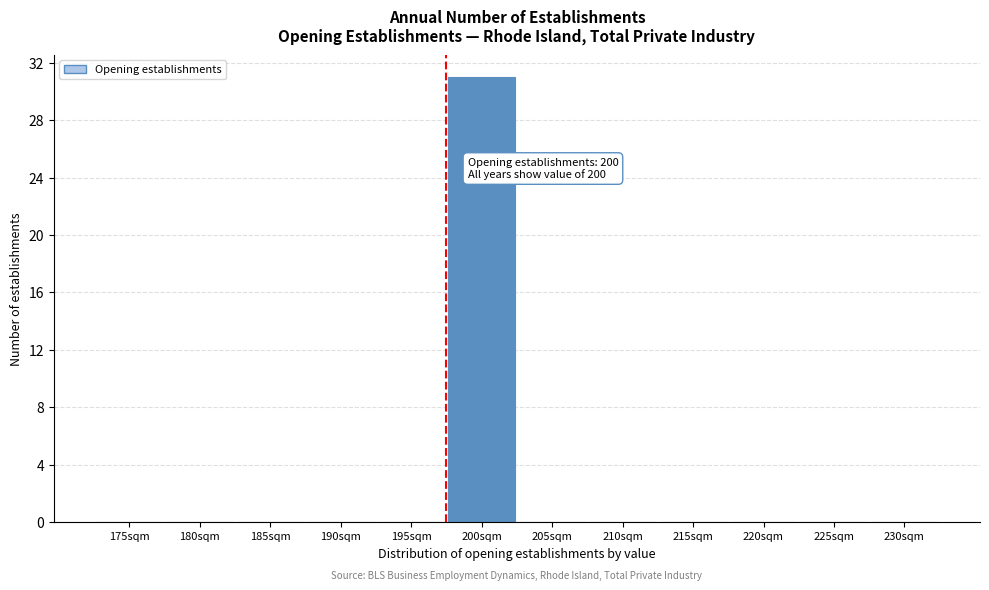

Reading right to left, transcribe all the data shown in this chart.

230sqm=0	225sqm=0	220sqm=0	215sqm=0	210sqm=0	205sqm=0	200sqm=31	195sqm=0	190sqm=0	185sqm=0	180sqm=0	175sqm=0